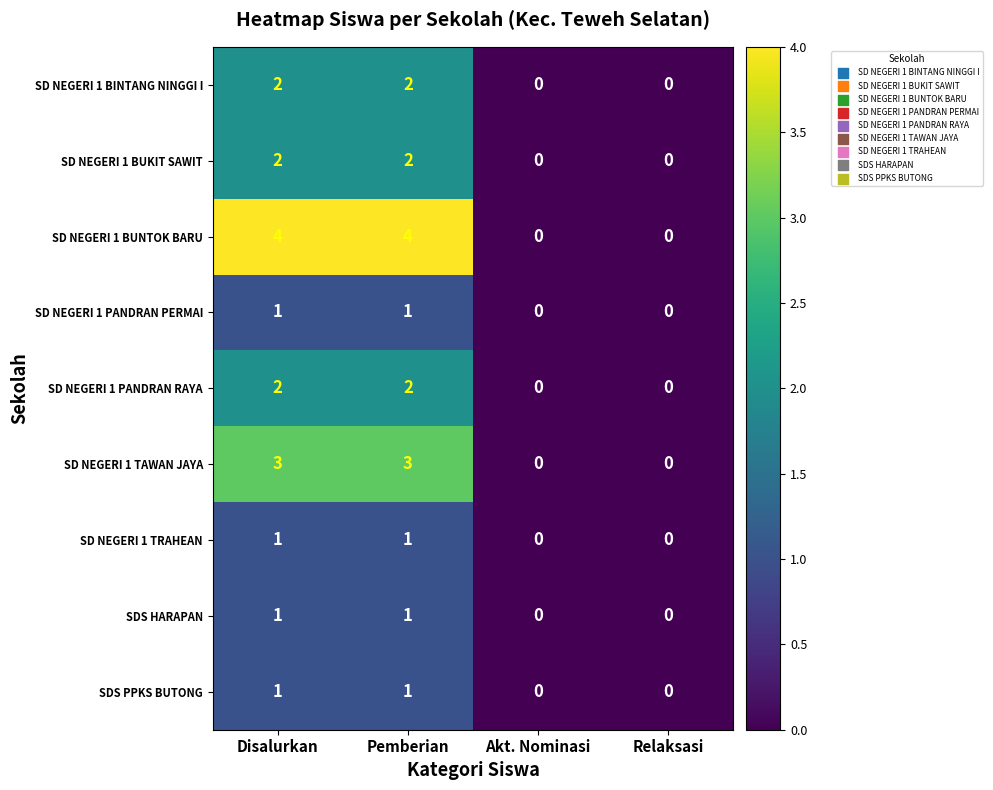

What is the maximum value shown in the chart?

4